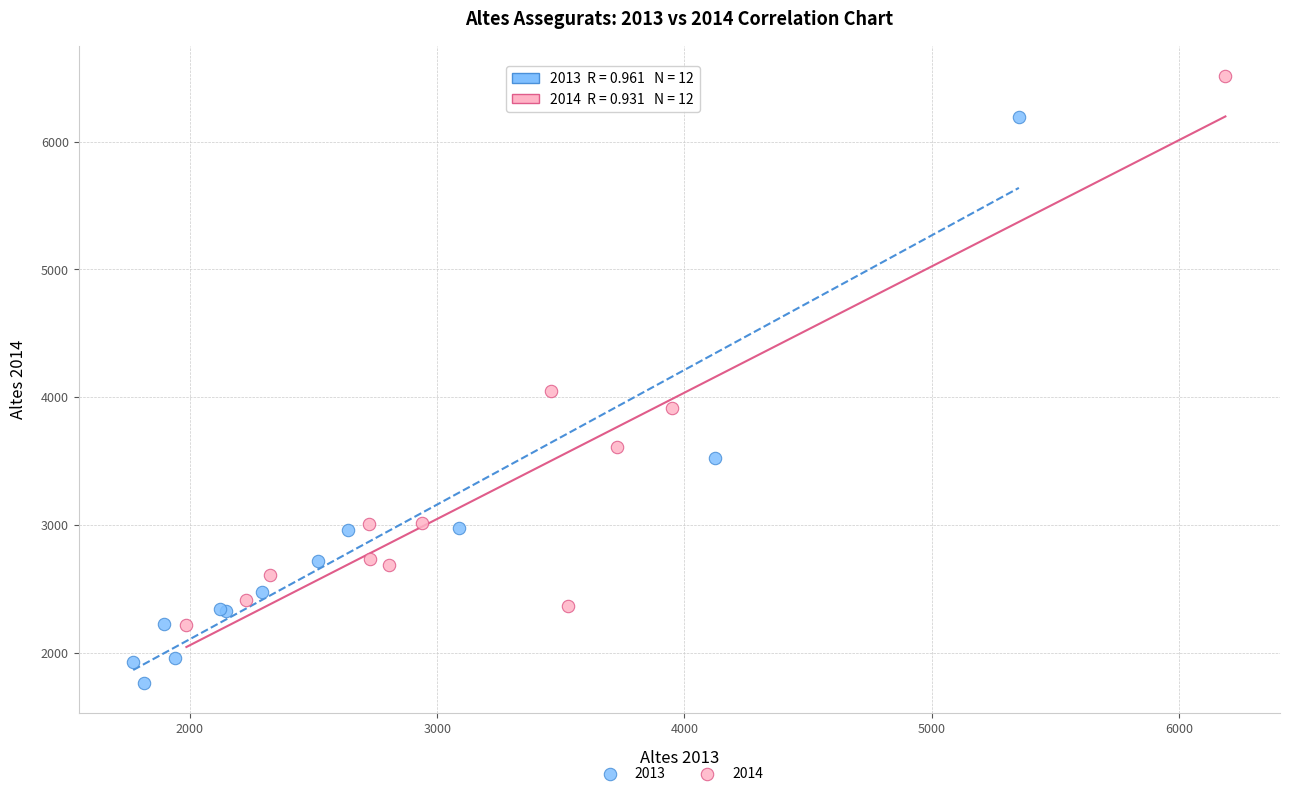

Which series reaches the minimum Y coordinate?

2013